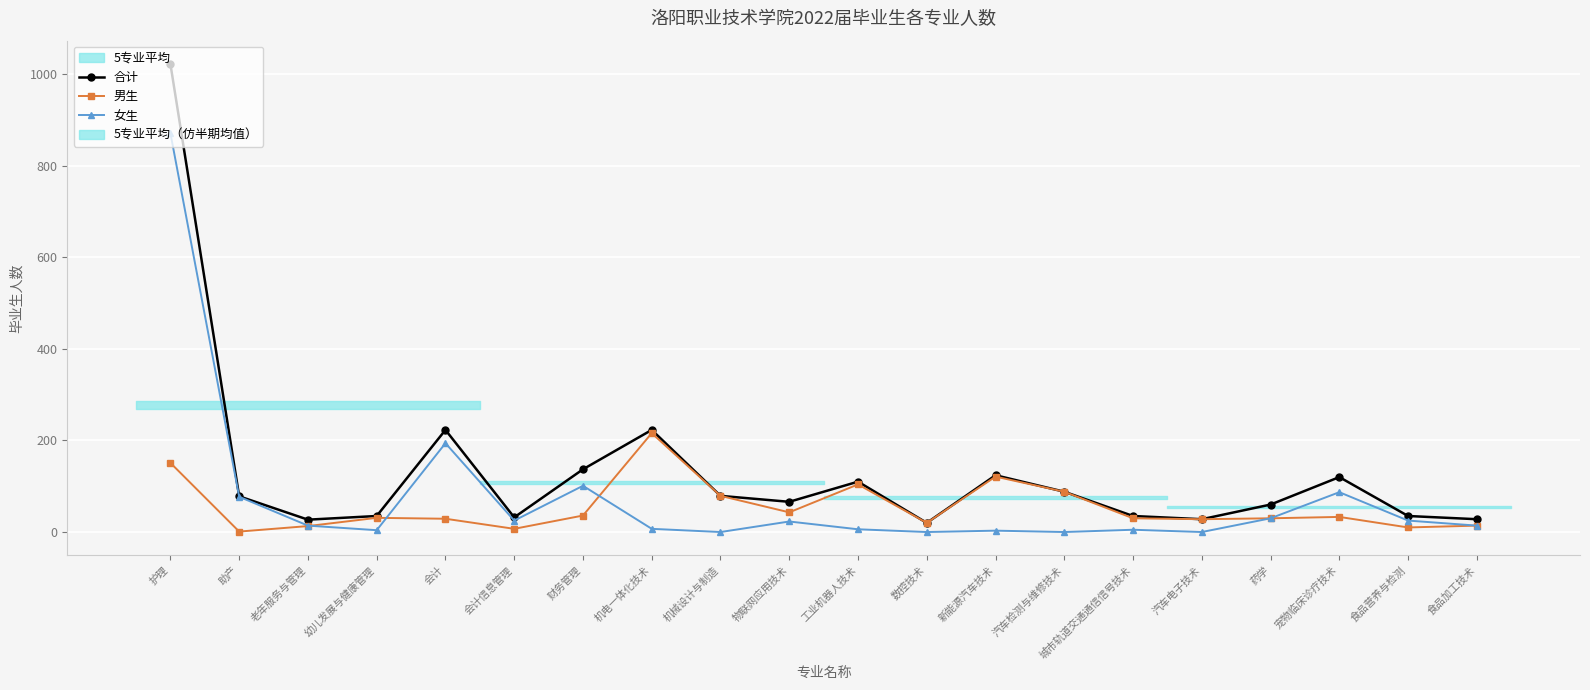

True or false: 男生 has a value of 15 at 汽车电子技术.

False